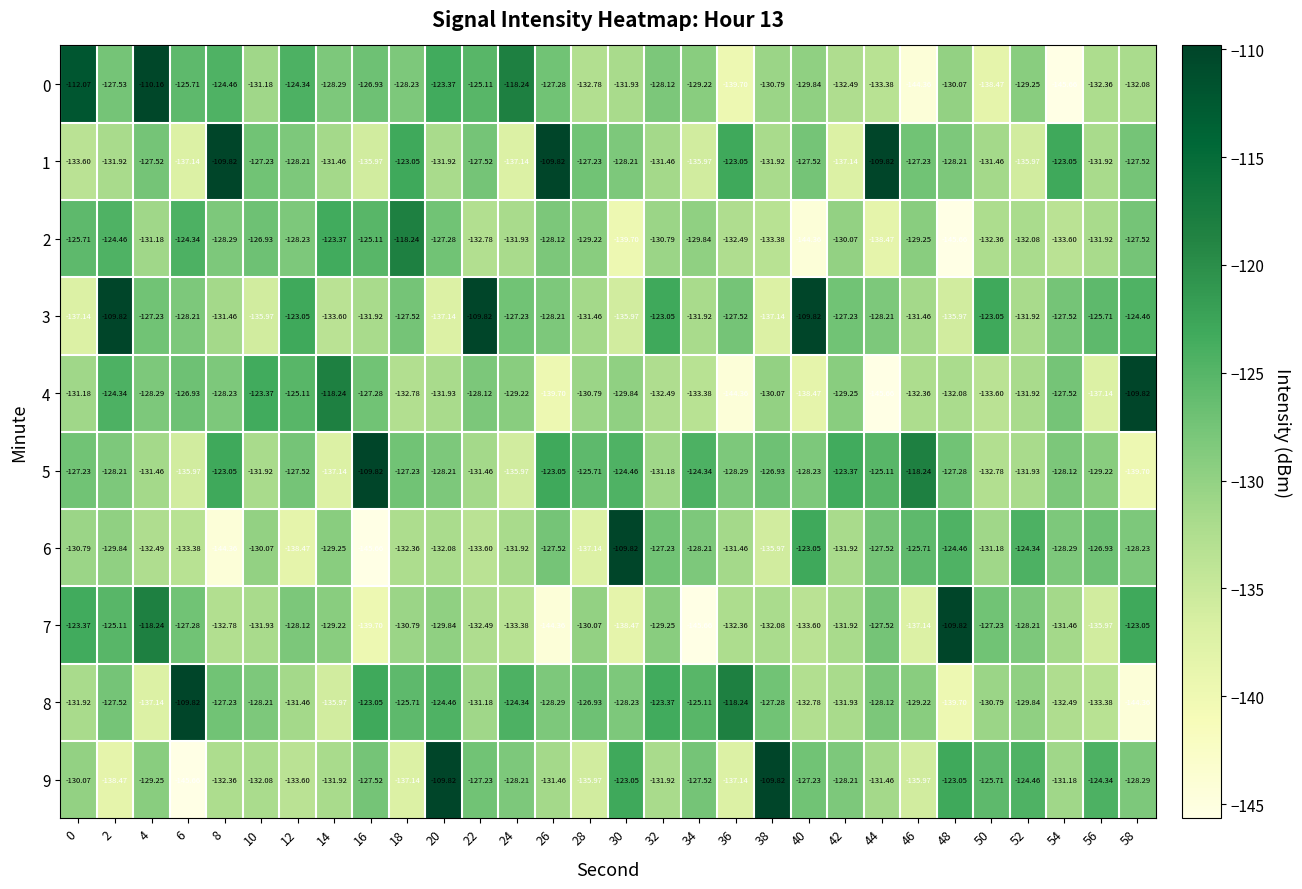

How many data points in 9 are less than -129?

16